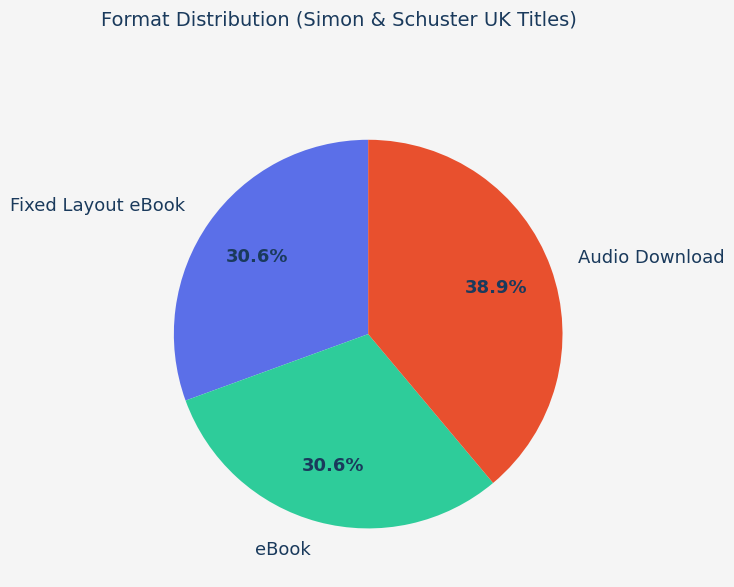

Which slice is the largest?

Audio Download